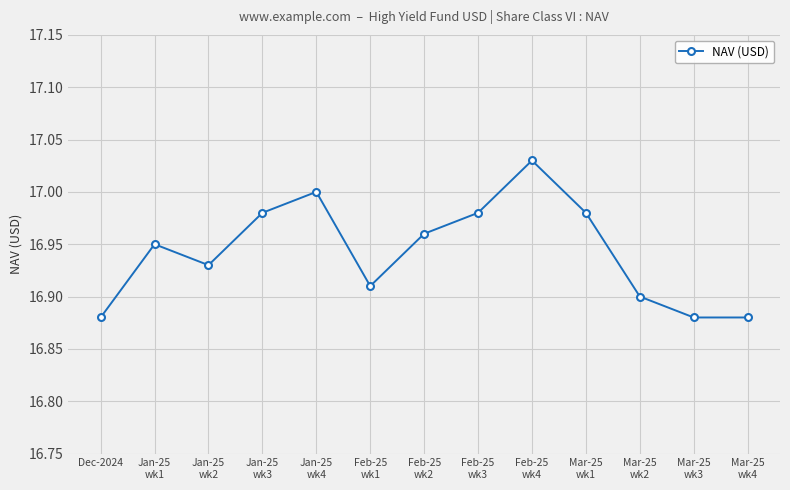

Does the chart have visible grid lines?

Yes